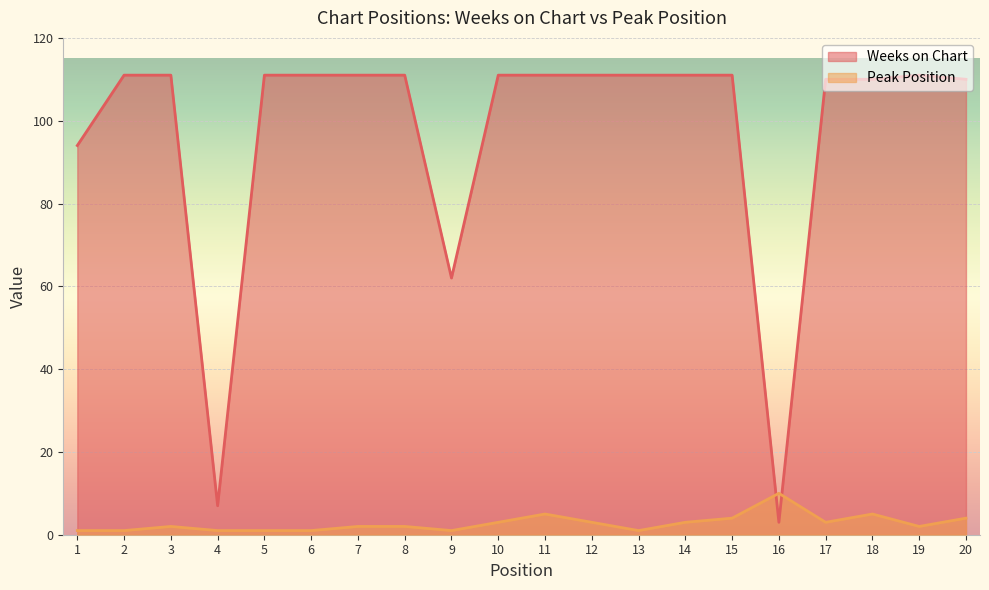

What is the average value of the Peak Position series?

3